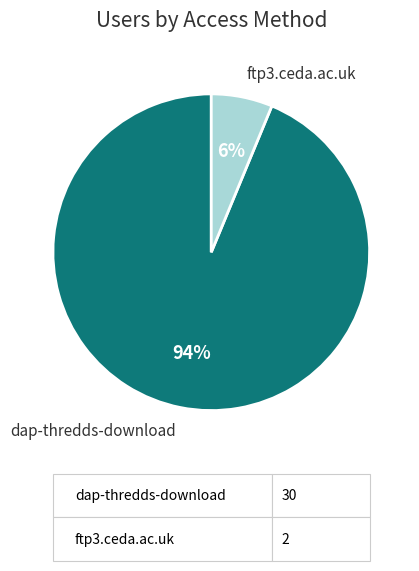

Count the number of slices in the pie.

2